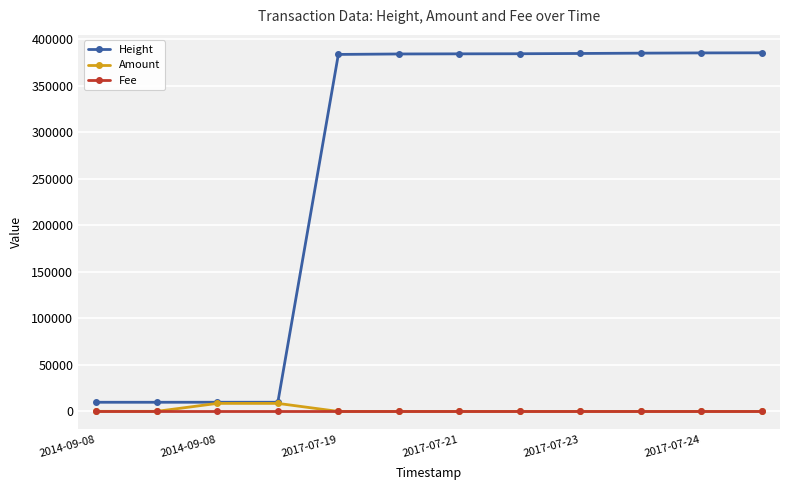

Which series has the largest total across all categories?

Height